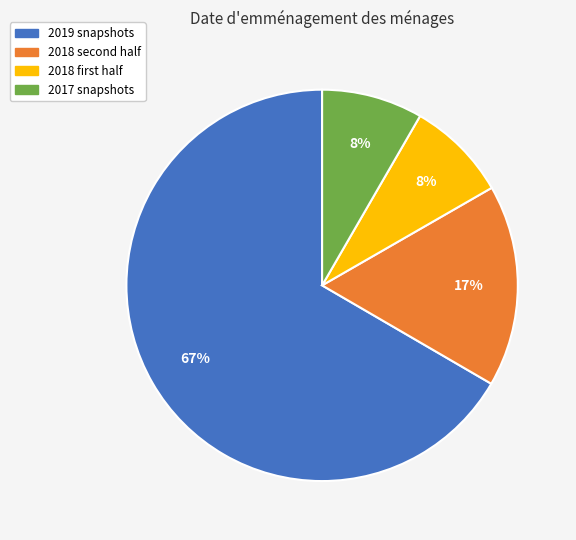

To the nearest percent, what is the average slice percentage?

25%